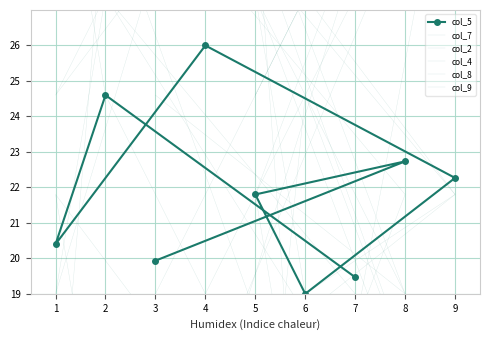

Is it true that col_5 equals 33.0 at 3?

False